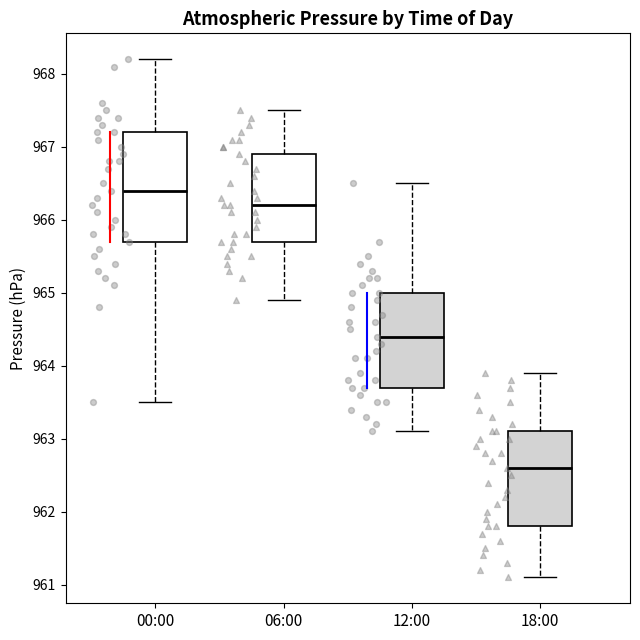

Reading left to right, transcribe this box plot: for each box, give where its median line is, the range the box spans, and where its two whiskers end, as read against the y-axis. The values are not printed on the chart, so give them approximately, as read against the axis.

00:00: median 966.4, box 965.7 to 967.2, whiskers 963.5 to 968.2
06:00: median 966.2, box 965.7 to 966.9, whiskers 964.9 to 967.5
12:00: median 964.4, box 963.7 to 965.0, whiskers 963.1 to 966.5
18:00: median 962.6, box 961.8 to 963.1, whiskers 961.1 to 963.9